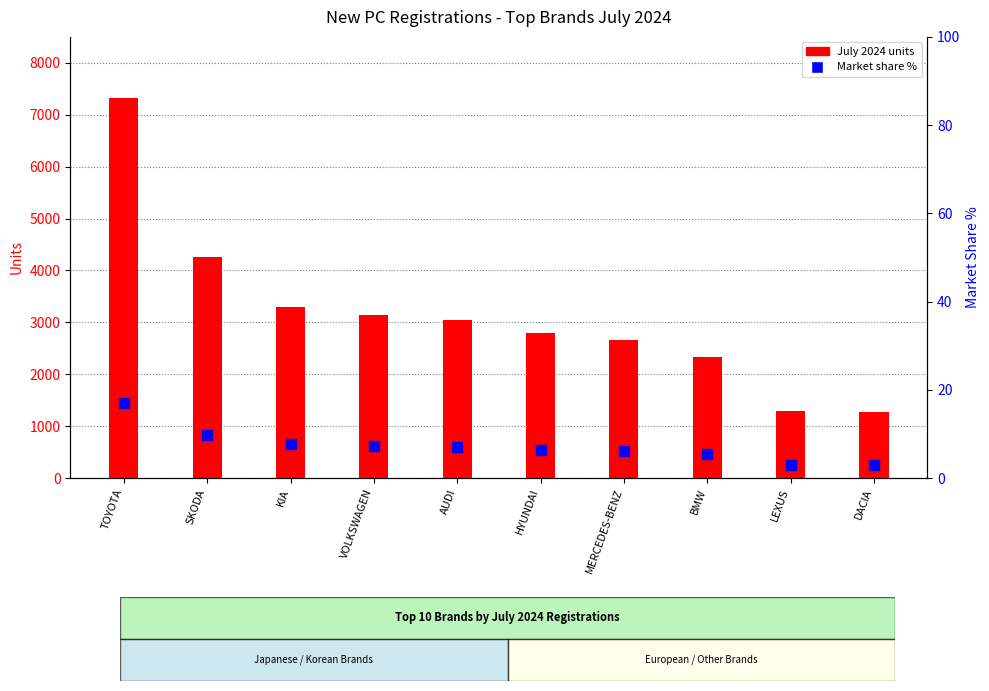

Is the value of July 2024 (units) at VOLKSWAGEN greater than the value of Market share % at SKODA?

Yes